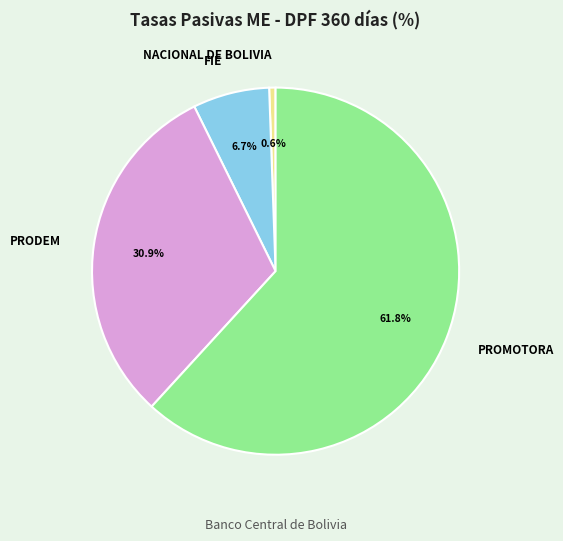

How many segments does this pie chart have?

4